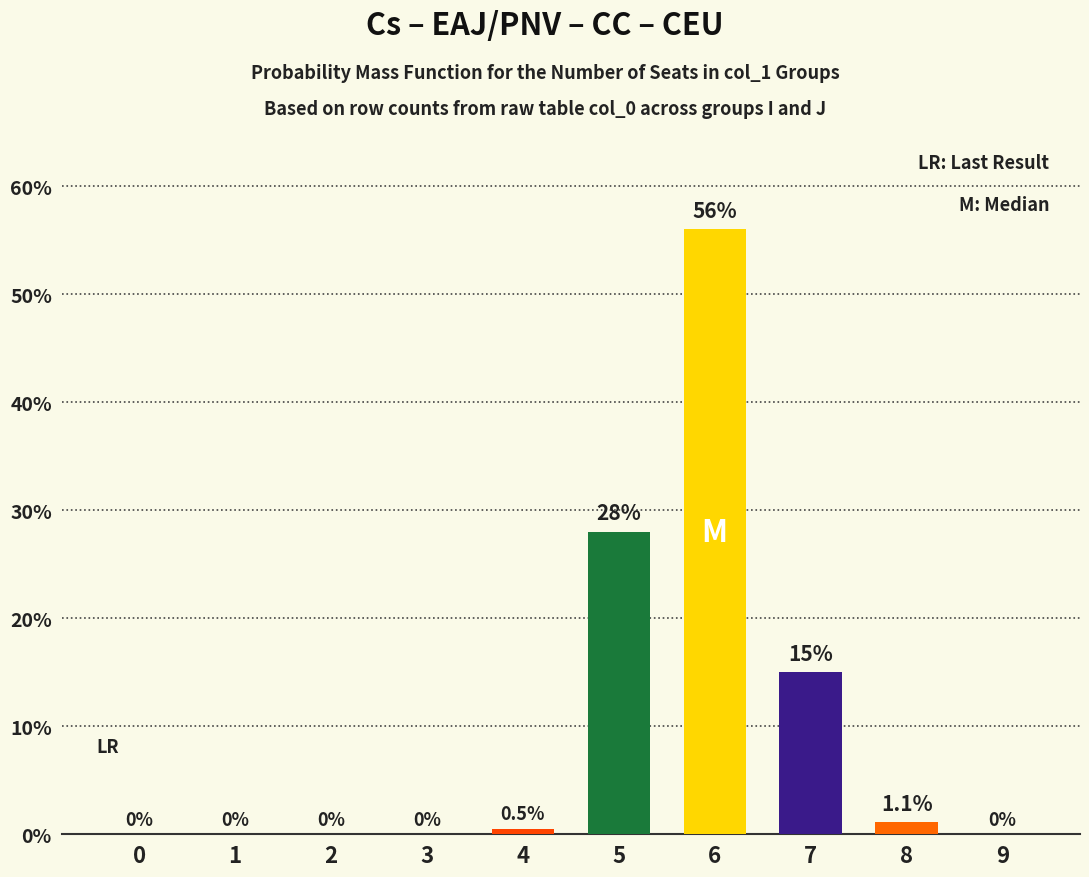

Reading left to right, list all the values displayed in this chart.

0=0.0	1=0.0	2=0.0	3=0.0	4=0.5	5=28.0	6=56.0	7=15.0	8=1.1	9=0.0